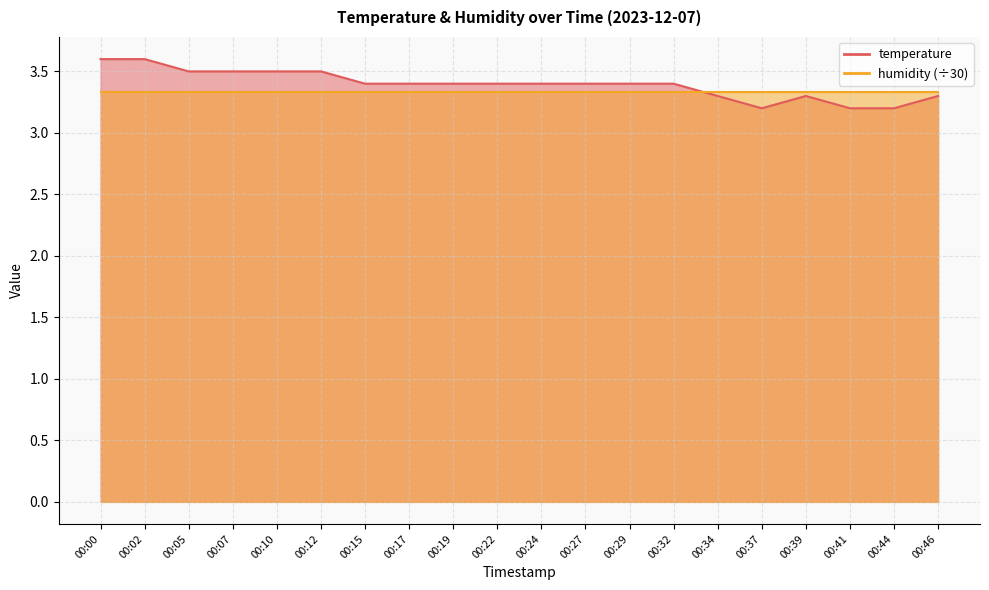

True or false: the data has more than 0 interior local peaks.

True